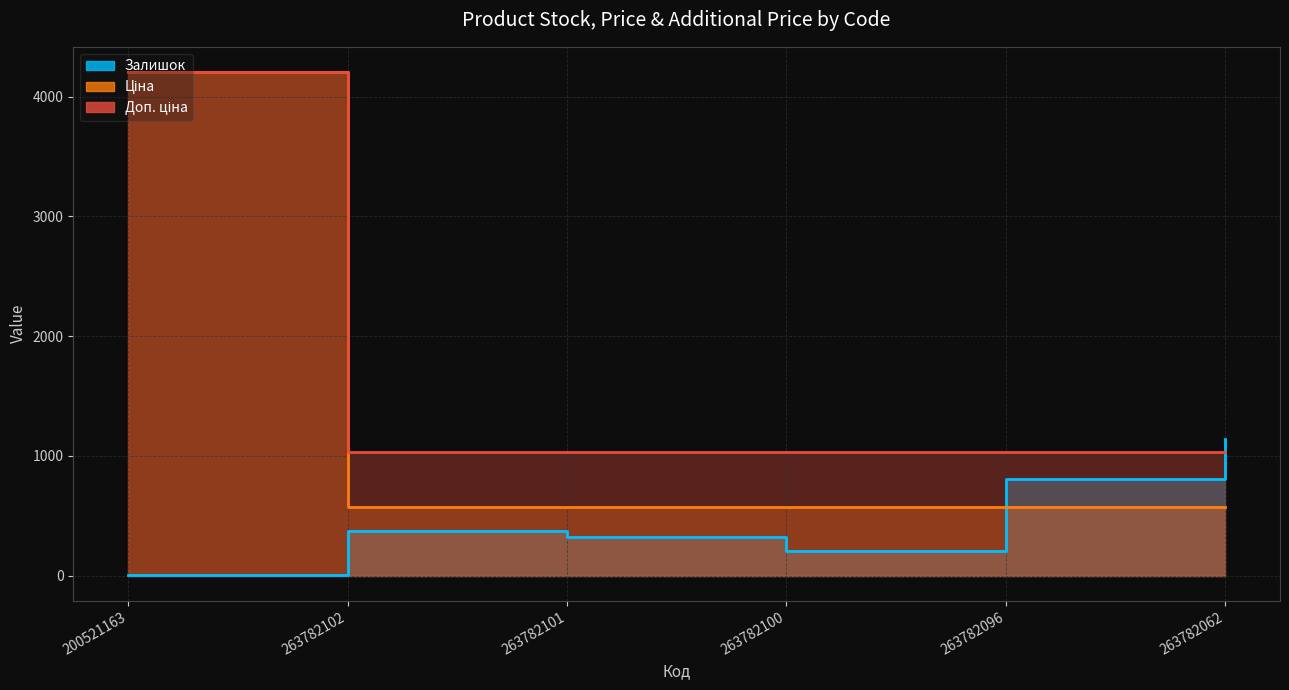

Is the value of Залишок at 263782062 greater than the value of Доп. ціна at 263782102?

Yes